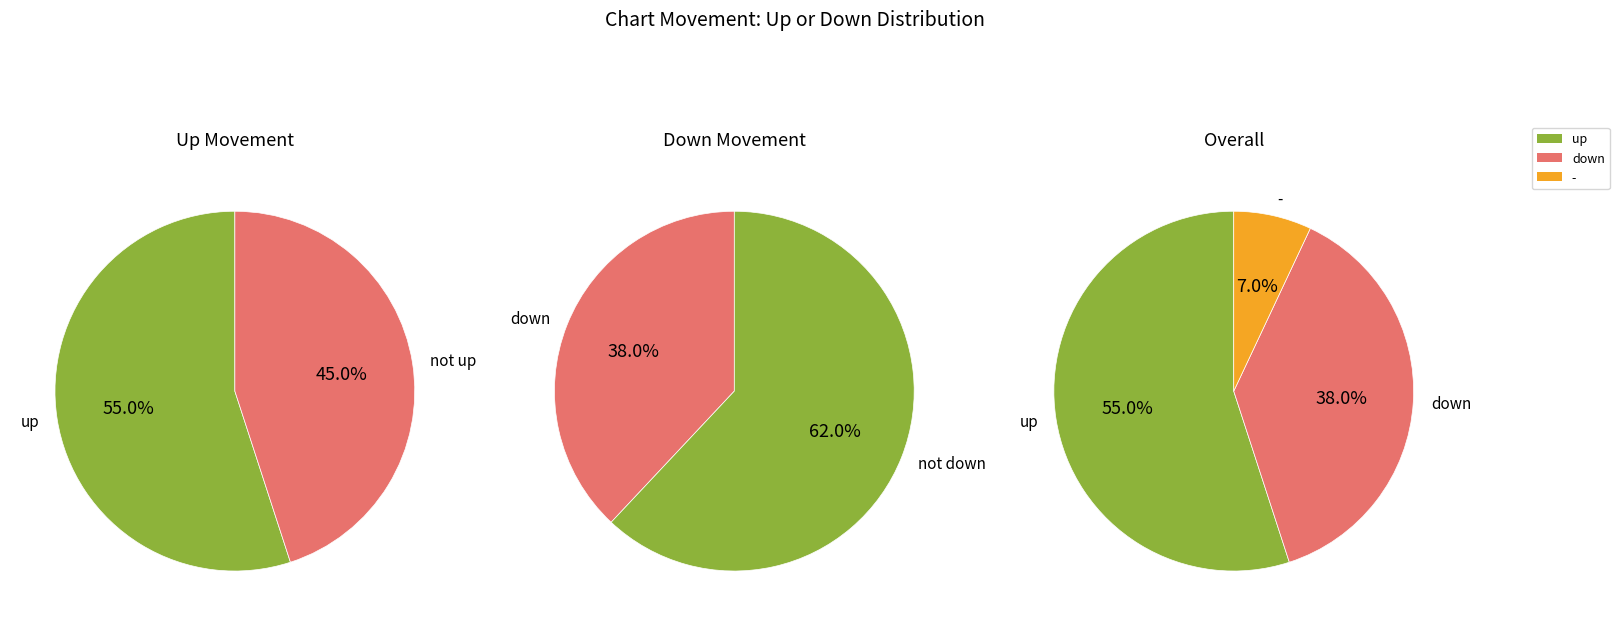

The up slice represents 40% of the pie. True or false?

False